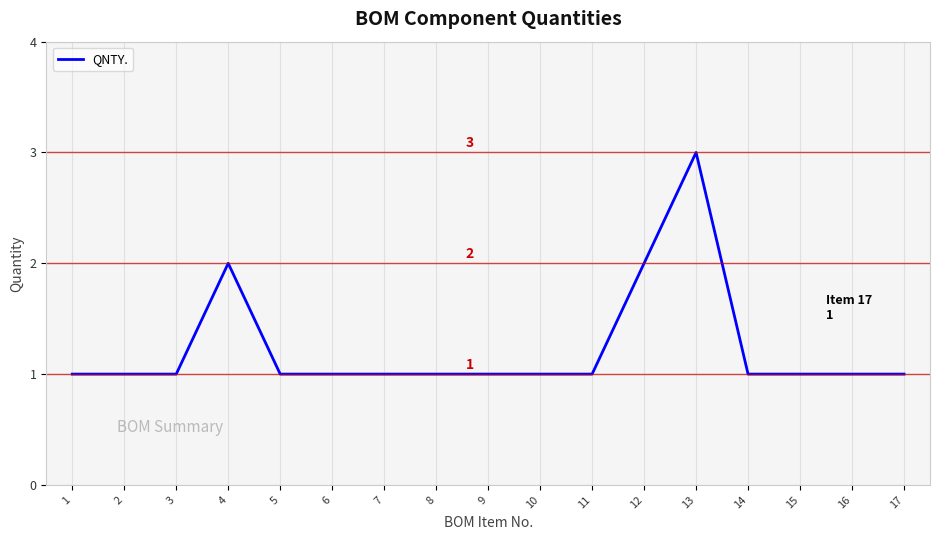

Which label corresponds to the largest value in the chart?

13